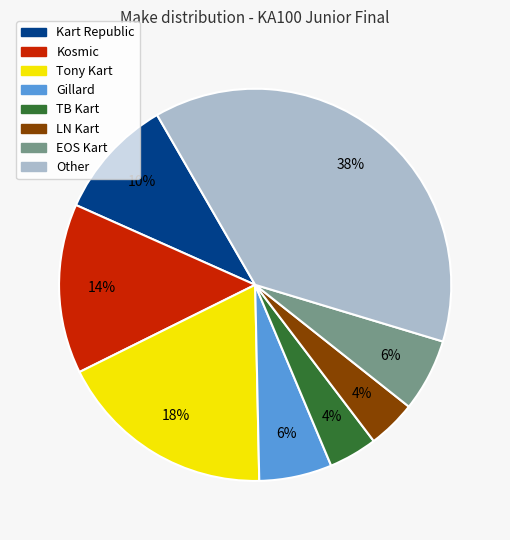

Count the number of slices in the pie.

8